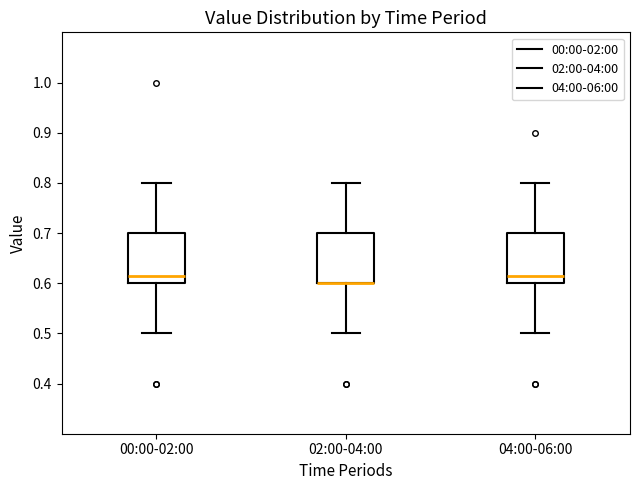

Reading left to right, transcribe this box plot: for each box, give where its median line is, the range the box spans, and where its two whiskers end, as read against the y-axis. The values are not printed on the chart, so give them approximately, as read against the axis.

00:00-02:00: median 0.62, box 0.60 to 0.70, whiskers 0.50 to 0.80
02:00-04:00: median 0.60 (drawn on the box's lower edge), box 0.60 to 0.70, whiskers 0.50 to 0.80
04:00-06:00: median 0.62, box 0.60 to 0.70, whiskers 0.50 to 0.80